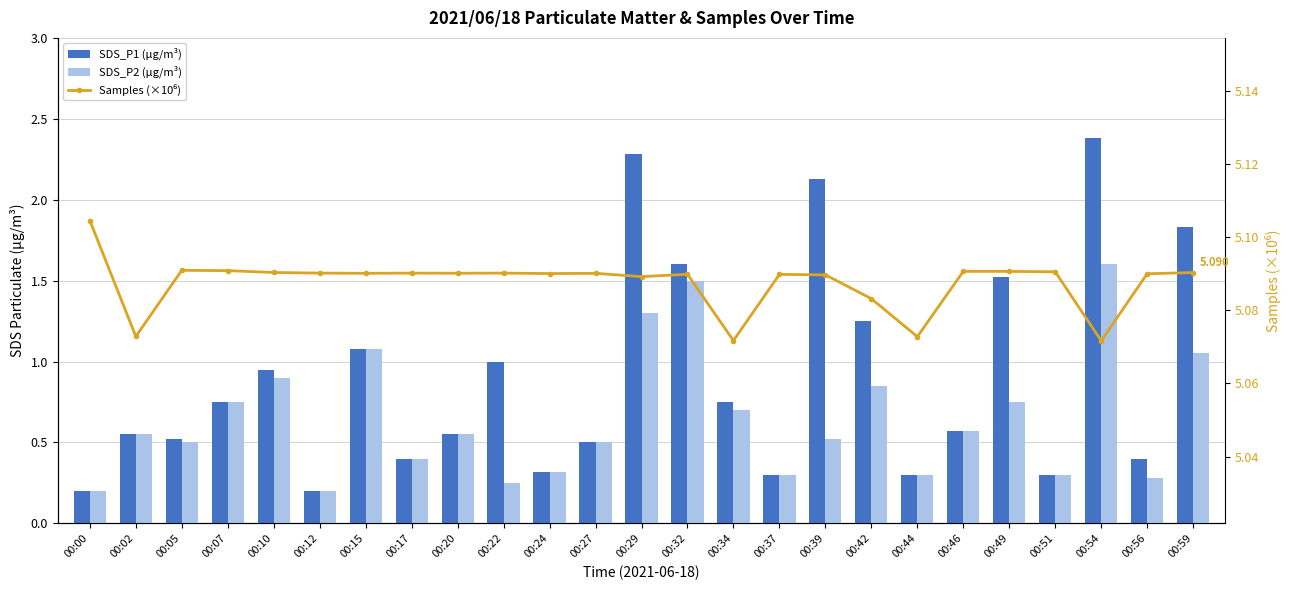

Which category has the highest value in the Samples (×10⁶) series?

00:00